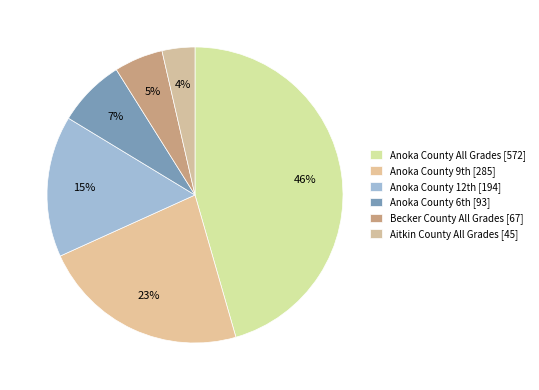

To the nearest percent, what percentage of the pie is Becker County All Grades [67]?

5%